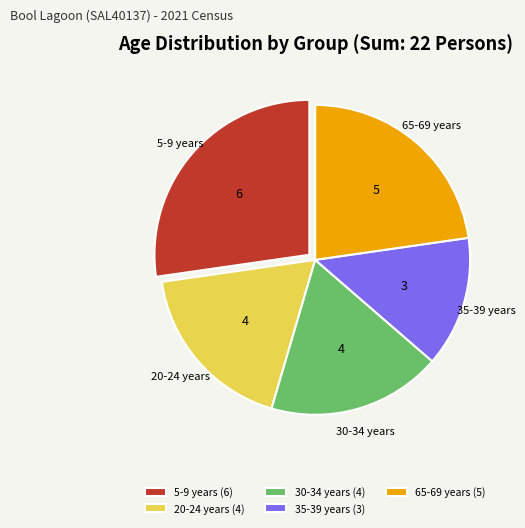

Which slice is the smallest?

35-39 years (3)